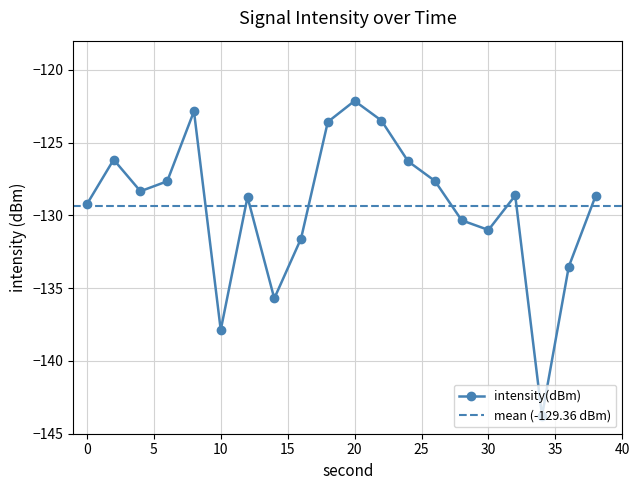

Read the value at 14.

-135.7